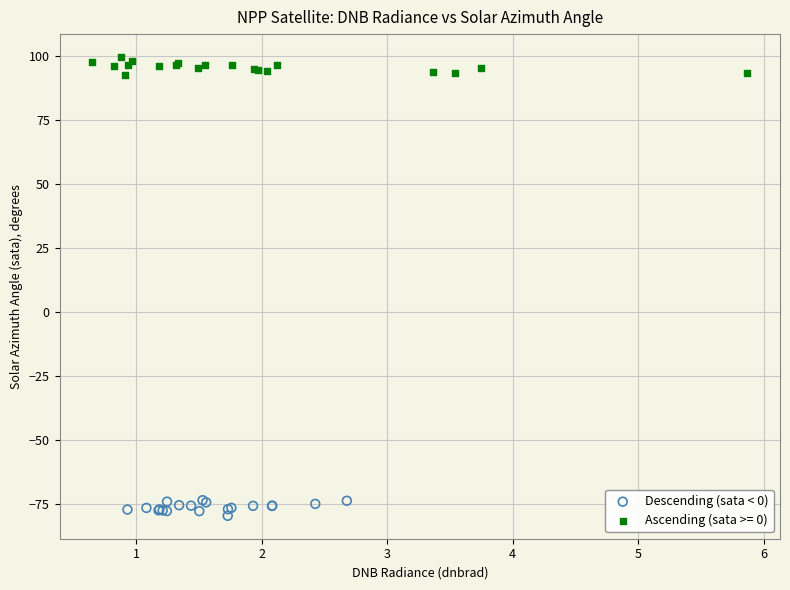

Which series reaches the minimum Y coordinate?

Descending (sata < 0)